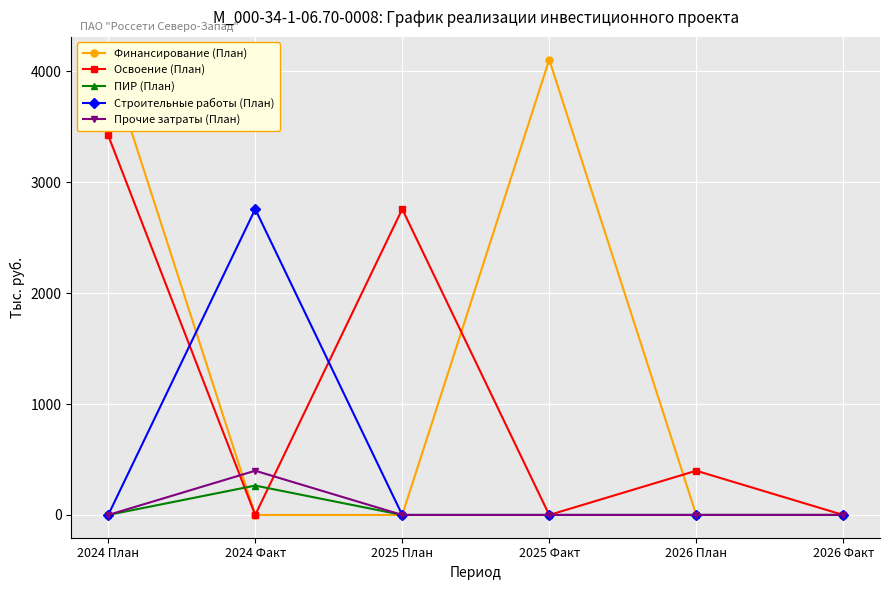

Which series changed the most between 2024 План and 2025 План?

Финансирование (План)